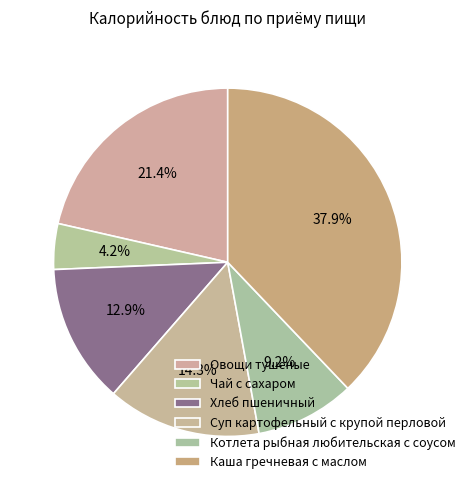

What is the change in value from Хлеб пшеничный to Суп картофельный с крупой перловой?

+11.0